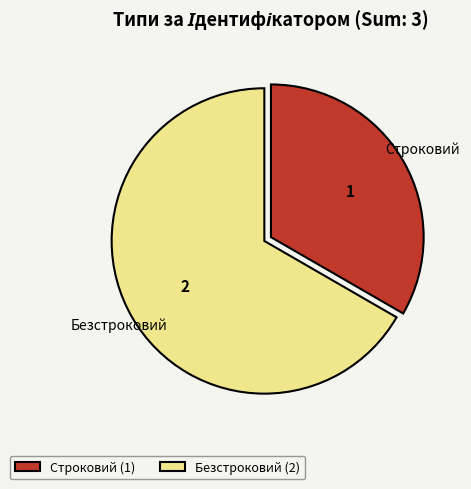

How many segments does this pie chart have?

2